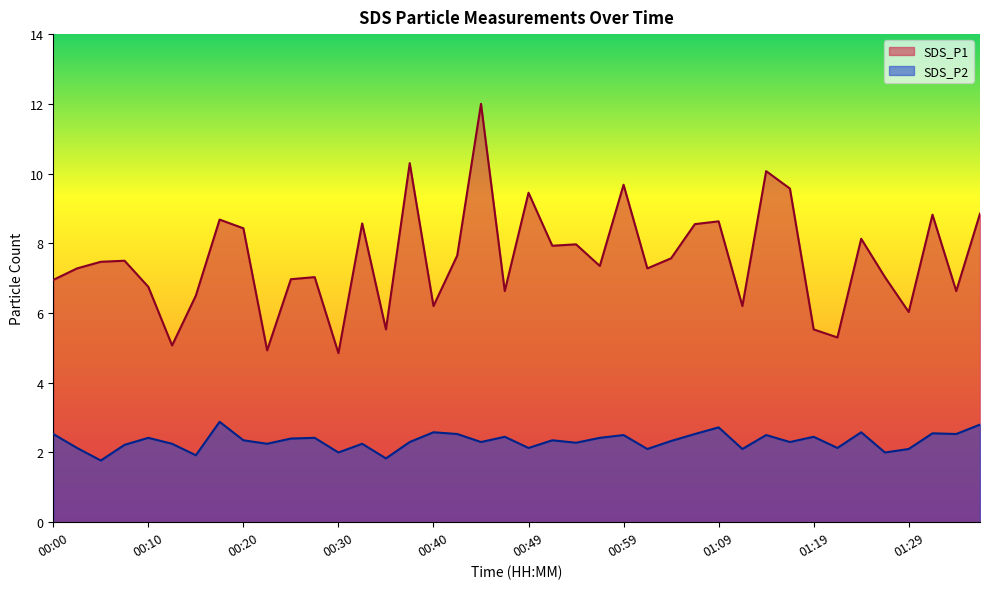

Reading left to right, extract all data points from this chart.

SDS_P1: 00:00=7.0	00:03=7.3	00:05=7.5	00:08=7.5	00:10=6.8	00:13=5.1	00:15=6.5	00:18=8.7	00:20=8.4	00:22=4.9	00:25=7.0	00:27=7.0	00:30=4.8	00:32=8.6	00:35=5.5	00:37=10.3	00:40=6.2	00:42=7.7	00:45=12.0	00:47=6.6	00:49=9.4	00:52=7.9	00:54=8.0	00:57=7.3	00:59=9.7	01:02=7.3	01:04=7.6	01:07=8.6	01:09=8.6	01:12=6.2	01:14=10.1	01:16=9.6	01:19=5.5	01:21=5.3	01:24=8.1	01:26=7.0	01:29=6.0	01:31=8.8	01:34=6.6	01:36=8.8
SDS_P2: 00:00=2.5	00:03=2.1	00:05=1.8	00:08=2.2	00:10=2.4	00:13=2.2	00:15=1.9	00:18=2.9	00:20=2.4	00:22=2.2	00:25=2.4	00:27=2.4	00:30=2.0	00:32=2.2	00:35=1.8	00:37=2.3	00:40=2.6	00:42=2.5	00:45=2.3	00:47=2.5	00:49=2.1	00:52=2.4	00:54=2.3	00:57=2.4	00:59=2.5	01:02=2.1	01:04=2.3	01:07=2.5	01:09=2.7	01:12=2.1	01:14=2.5	01:16=2.3	01:19=2.5	01:21=2.1	01:24=2.6	01:26=2.0	01:29=2.1	01:31=2.5	01:34=2.5	01:36=2.8